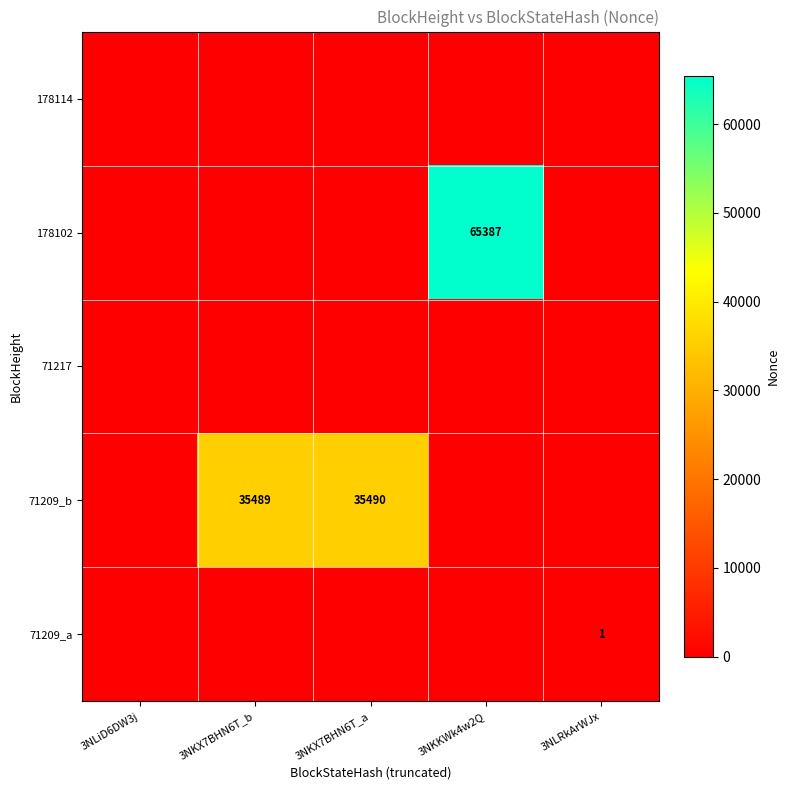

The value of 178102 at 3NKKWk4w2Q is 65387. True or false?

True